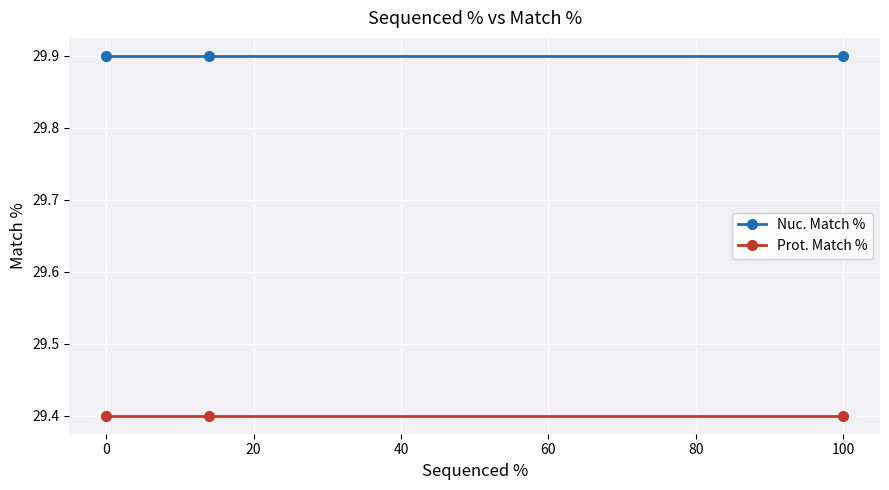

Reading left to right, transcribe all the data shown in this chart.

Nuc. Match %: 29.9	29.9	29.9
Prot. Match %: 29.4	29.4	29.4